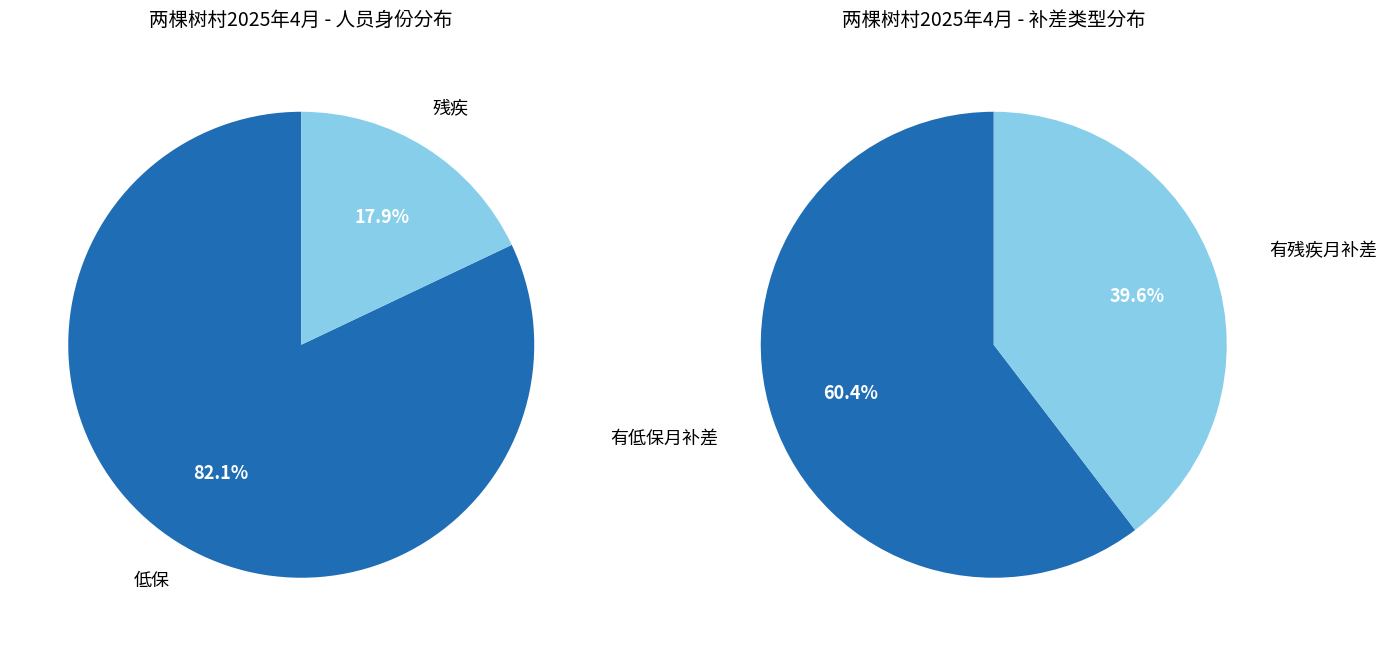

Is there any slice that represents more than half of the pie?

Yes